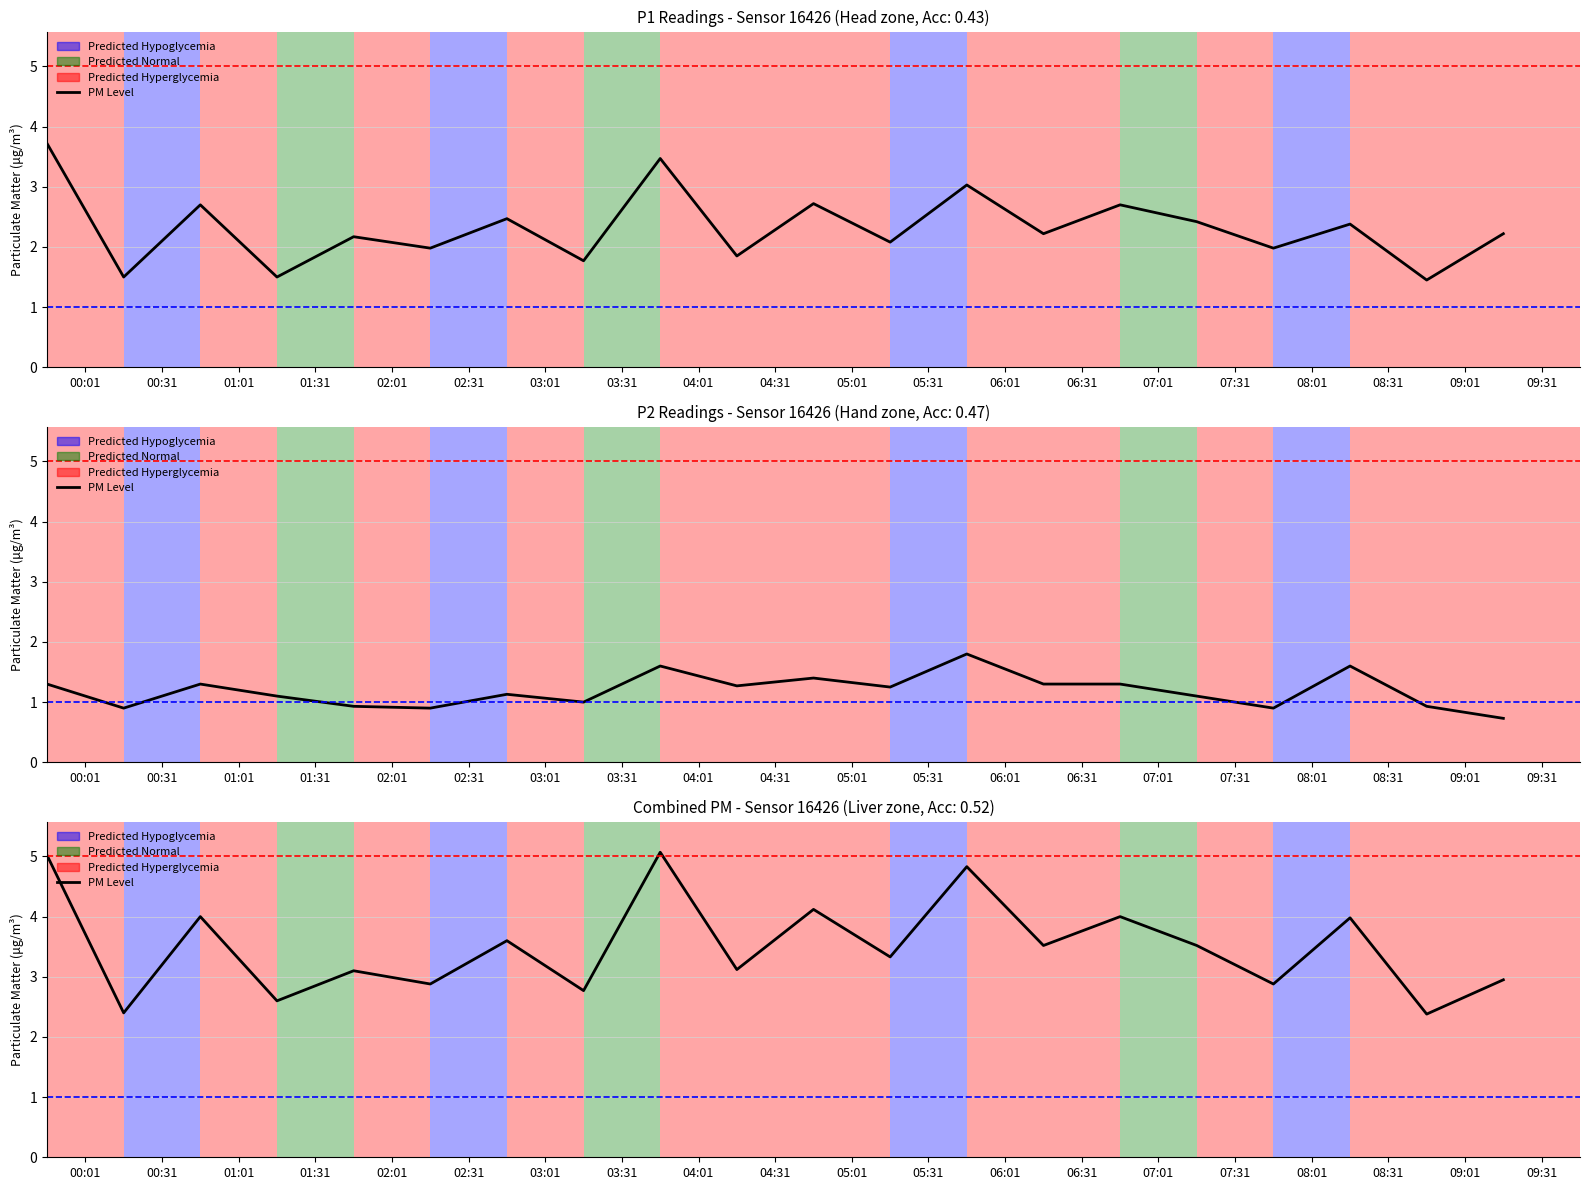

Is this an area chart (filled region under the line)?

No